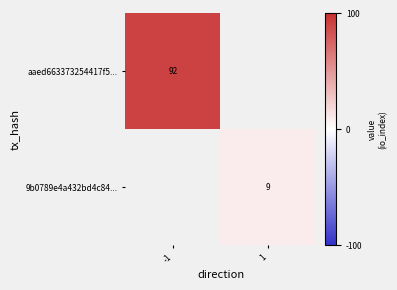

The value of 9b0789e4a432bd4c84... at 1 is 6. True or false?

False